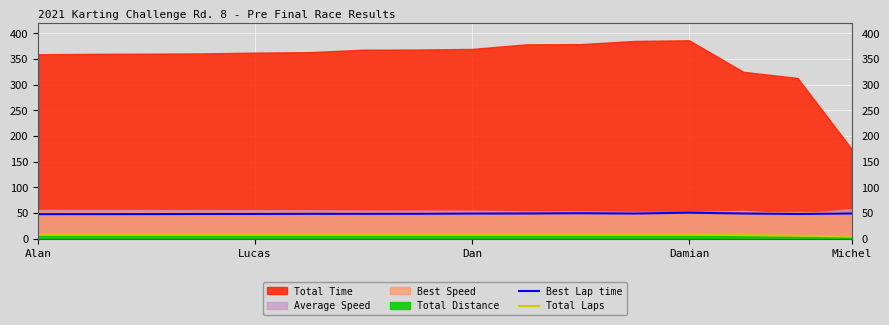

What is the difference between the maximum and minimum values in the Best Lap time series?

2.8